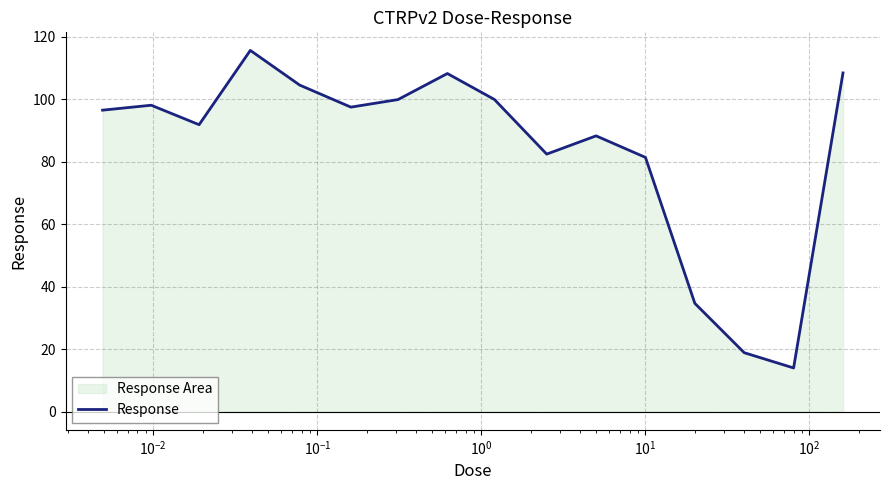

True or false: the data has more than 2 interior local peaks.

True